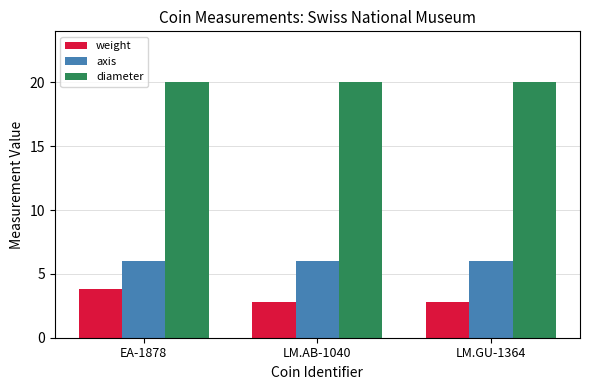

What is the difference between the highest and lowest values at LM.GU-1364?

17.2